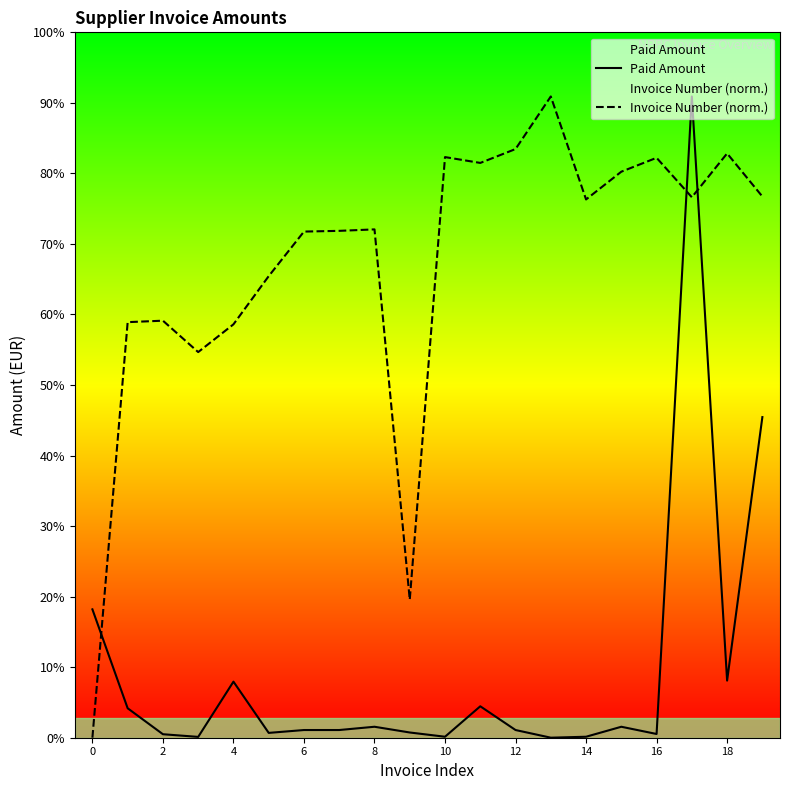

What are all the series names shown in the legend?

Paid Amount, Invoice Number (norm.)